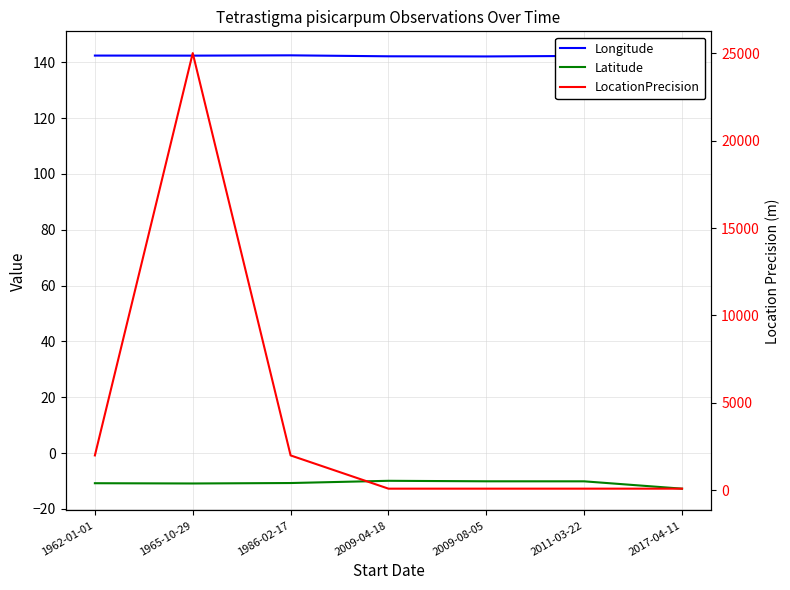

Reading right to left, extract all data points from this chart.

Longitude: 2017-04-11=143.3	2011-03-22=142.3	2009-08-05=142.1	2009-04-18=142.2	1986-02-17=142.5	1965-10-29=142.4	1962-01-01=142.4
Latitude: 2017-04-11=-12.8	2011-03-22=-10.1	2009-08-05=-10.1	2009-04-18=-10.0	1986-02-17=-10.8	1965-10-29=-10.9	1962-01-01=-10.8
LocationPrecision: 2017-04-11=100.0	2011-03-22=100.0	2009-08-05=100.0	2009-04-18=100.0	1986-02-17=2000.0	1965-10-29=25000.0	1962-01-01=2000.0